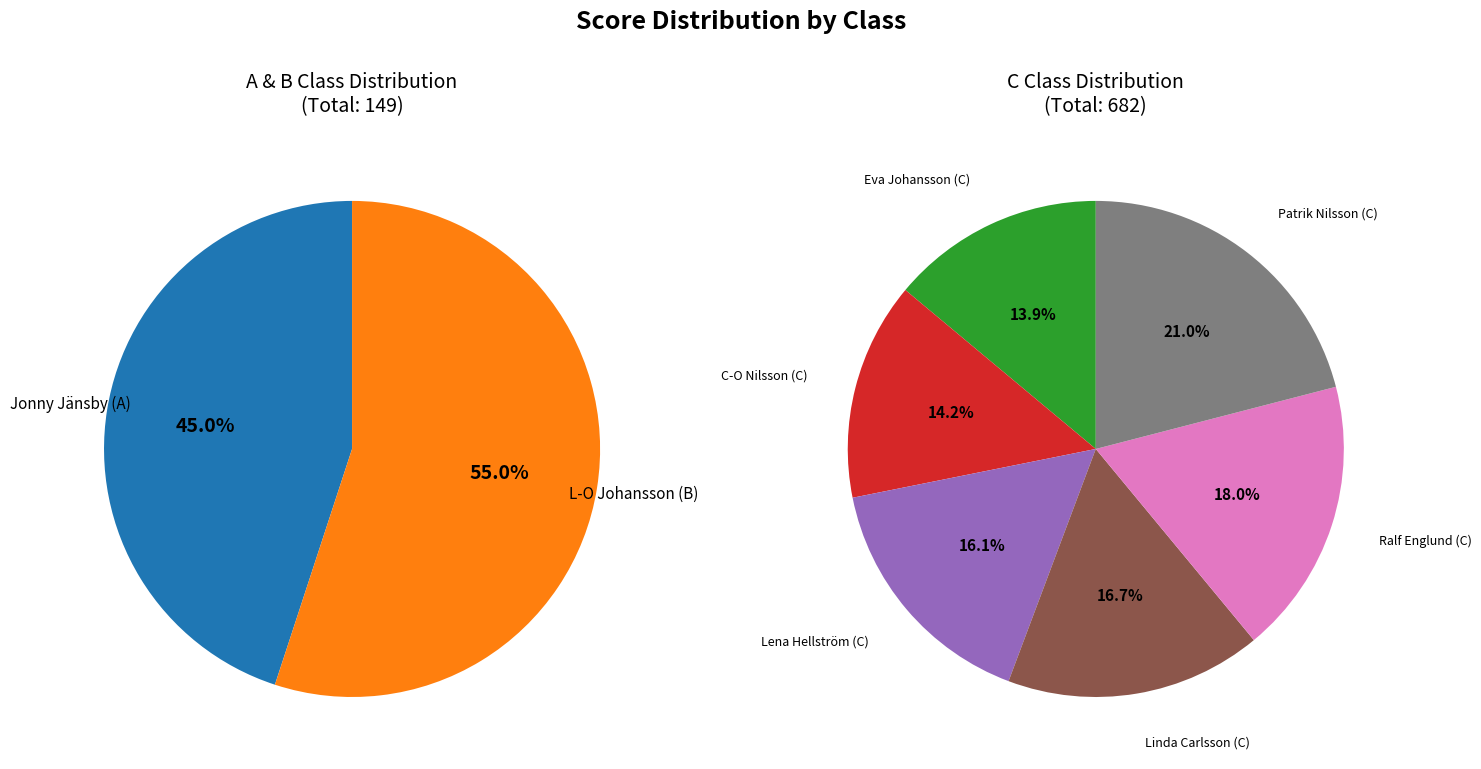

Which has a higher value, C-O Nilsson (C) or Eva Johansson (C)?

C-O Nilsson (C)